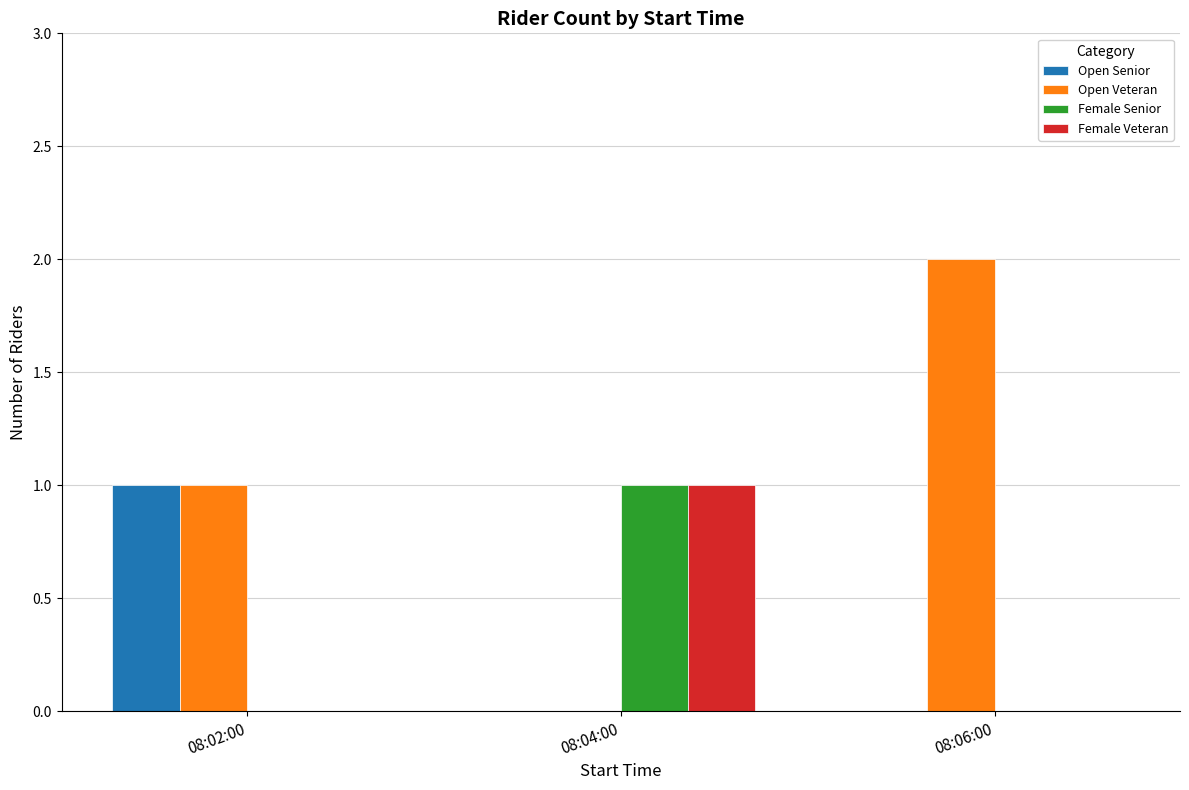

The value of Female Senior at 08:04:00 is 0. True or false?

False